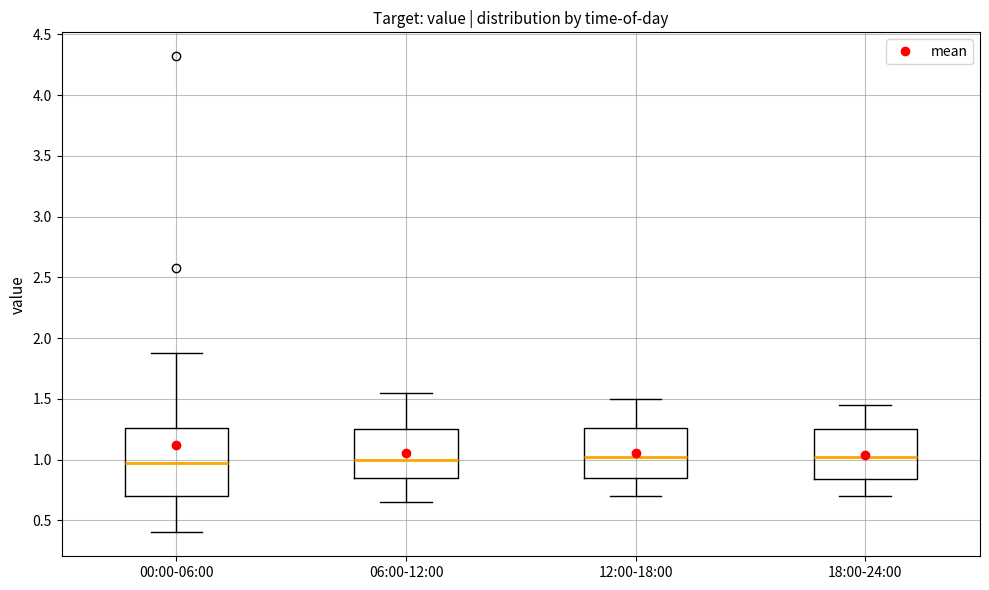

Reading left to right, read every box against the y-axis: the position of its median line, the range the box covers, and the ends of its whiskers. The values are not printed on the chart, so give them approximately, as read against the axis.

00:00-06:00: median 1.00, box 0.70 to 1.25, whiskers 0.40 to 1.90
06:00-12:00: median 1.00, box 0.85 to 1.25, whiskers 0.65 to 1.55
12:00-18:00: median 1.05, box 0.85 to 1.25, whiskers 0.70 to 1.50
18:00-24:00: median 1.05, box 0.85 to 1.25, whiskers 0.70 to 1.45